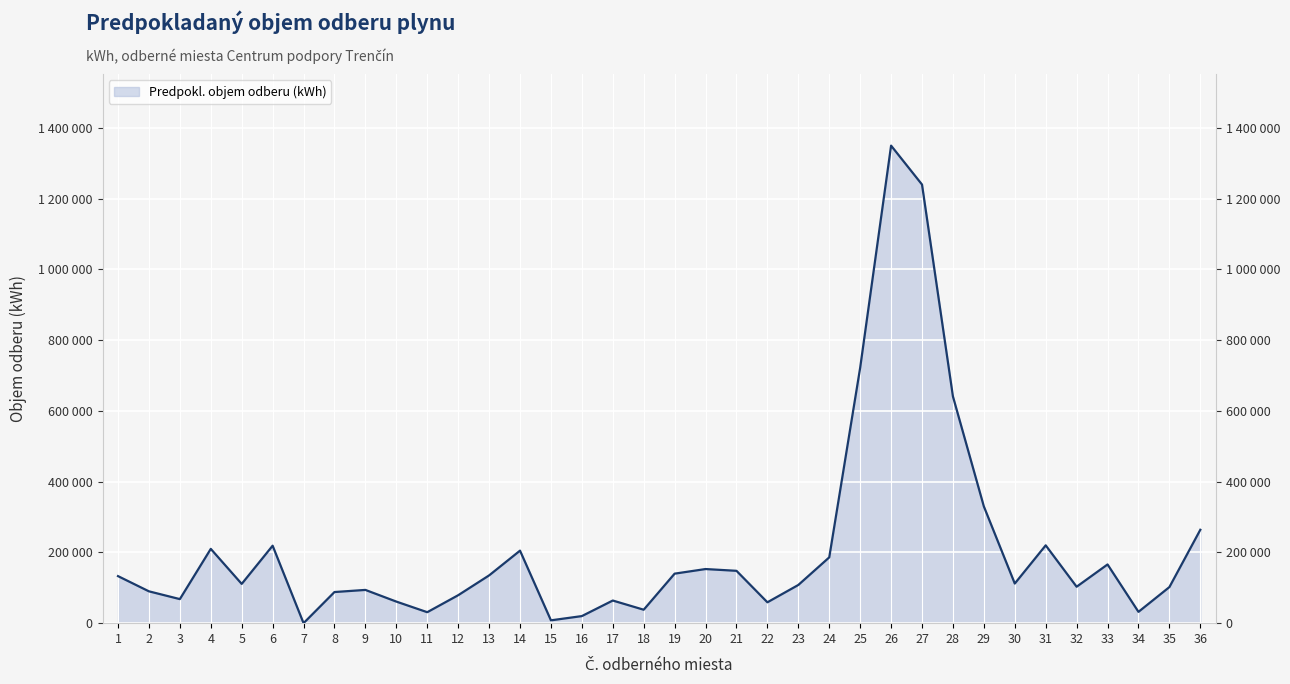

List the labels in order of value, smallest first.

7, 15, 16, 11, 34, 18, 22, 10, 17, 3, 12, 8, 2, 9, 35, 32, 23, 5, 30, 1, 13, 19, 21, 20, 33, 24, 14, 4, 6, 31, 36, 29, 28, 25, 27, 26